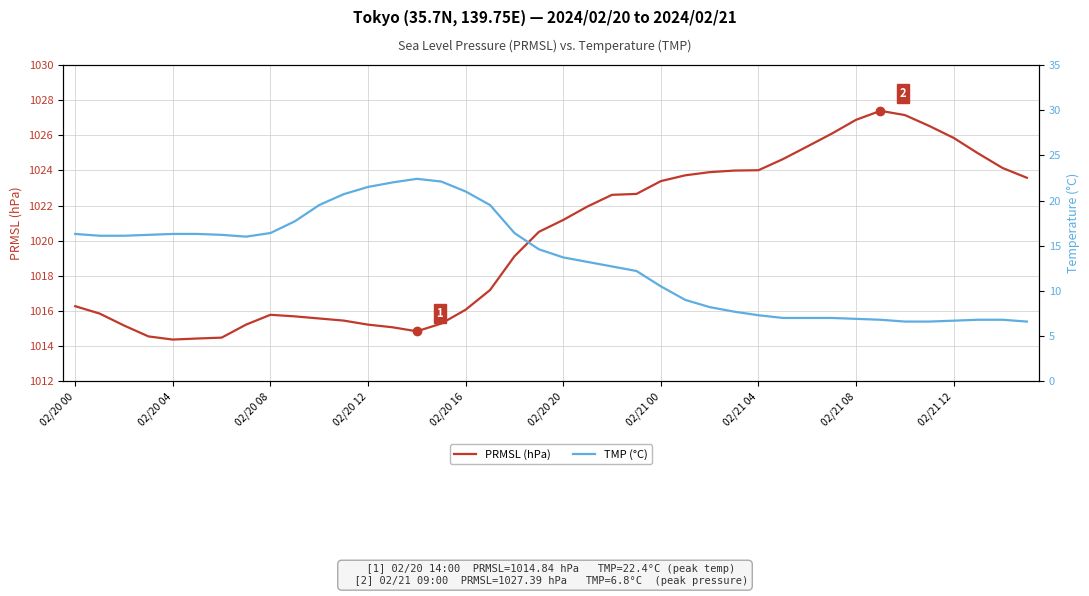

At which label does TMP (°C) reach its peak?

14